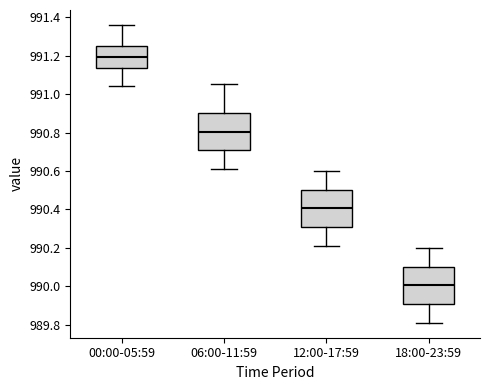

Reading left to right, transcribe this box plot: for each box, give where its median line is, the range the box spans, and where its two whiskers end, as read against the y-axis. The values are not printed on the chart, so give them approximately, as read against the axis.

00:00-05:59: median 991.20, box 991.14 to 991.26, whiskers 991.04 to 991.36
06:00-11:59: median 990.80, box 990.70 to 990.90, whiskers 990.62 to 991.06
12:00-17:59: median 990.40, box 990.30 to 990.50, whiskers 990.22 to 990.60
18:00-23:59: median 990.00, box 989.90 to 990.10, whiskers 989.82 to 990.20